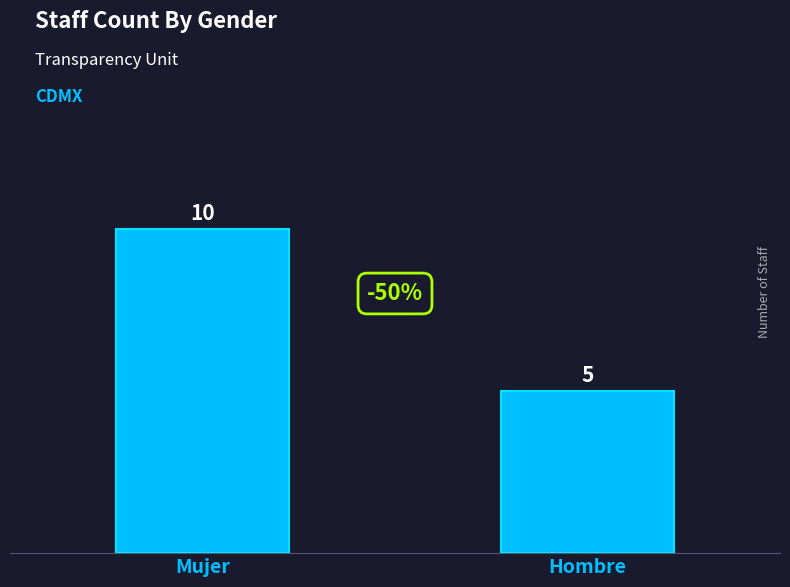

How many bars are there in total?

2